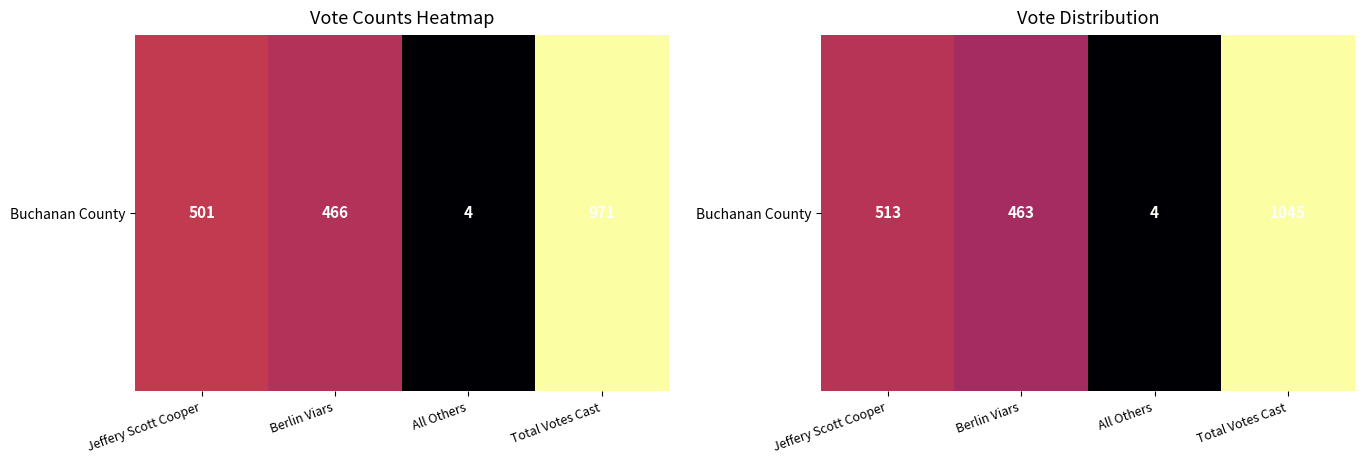

Rank the categories by value from lowest to highest.

All Others, Berlin Viars, Jeffery Scott Cooper, Total Votes Cast